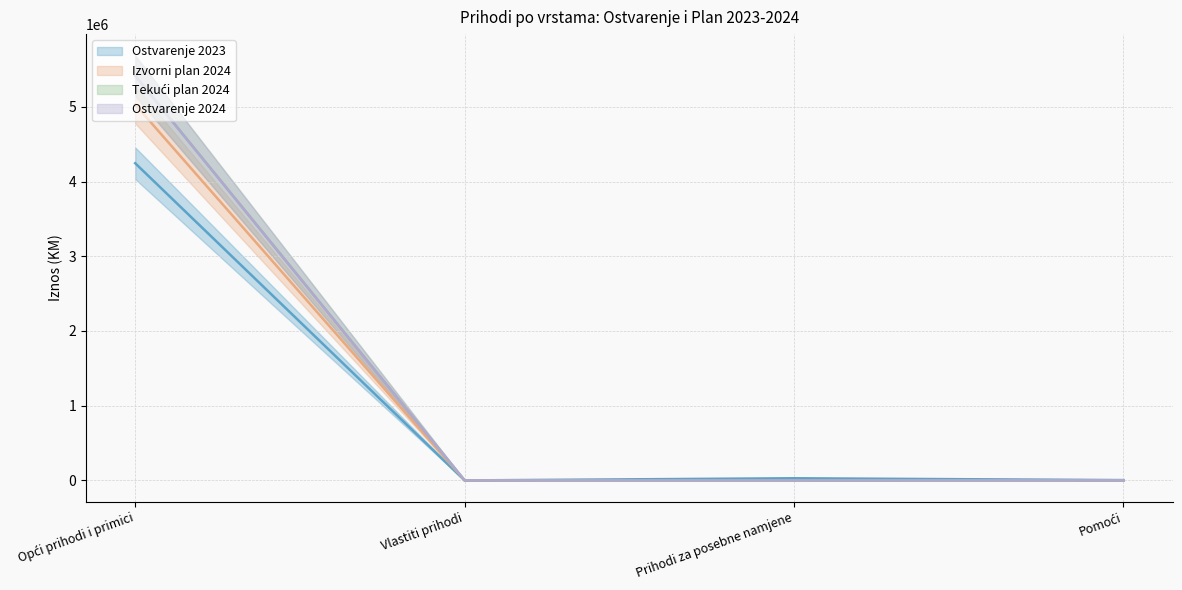

Rank the categories by Ostvarenje 2023 value from lowest to highest.

Vlastiti prihodi, Pomoći, Prihodi za posebne namjene, Opći prihodi i primici